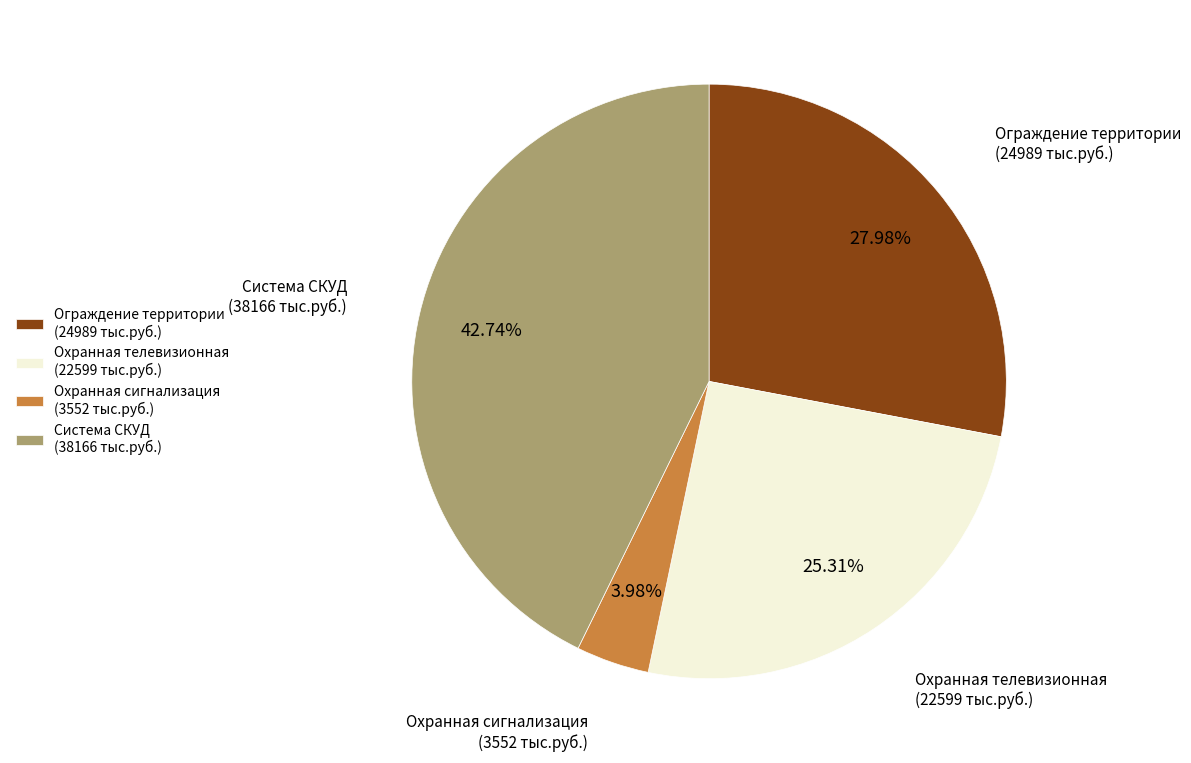

Is the sum of Ограждение территории and Система СКУД greater than half?

Yes